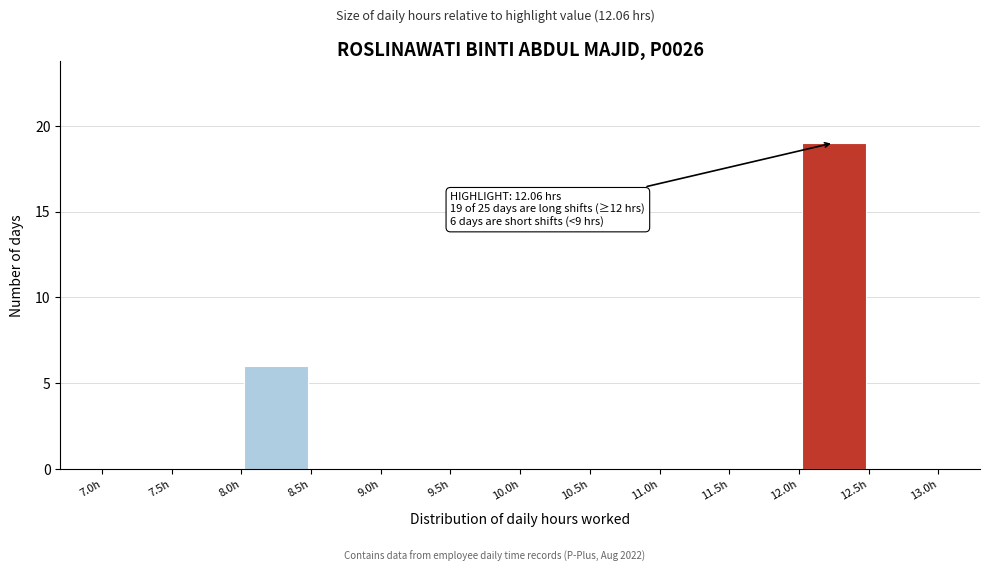

Over which range of the x-axis is the bar tallest?

12.0 to 12.5